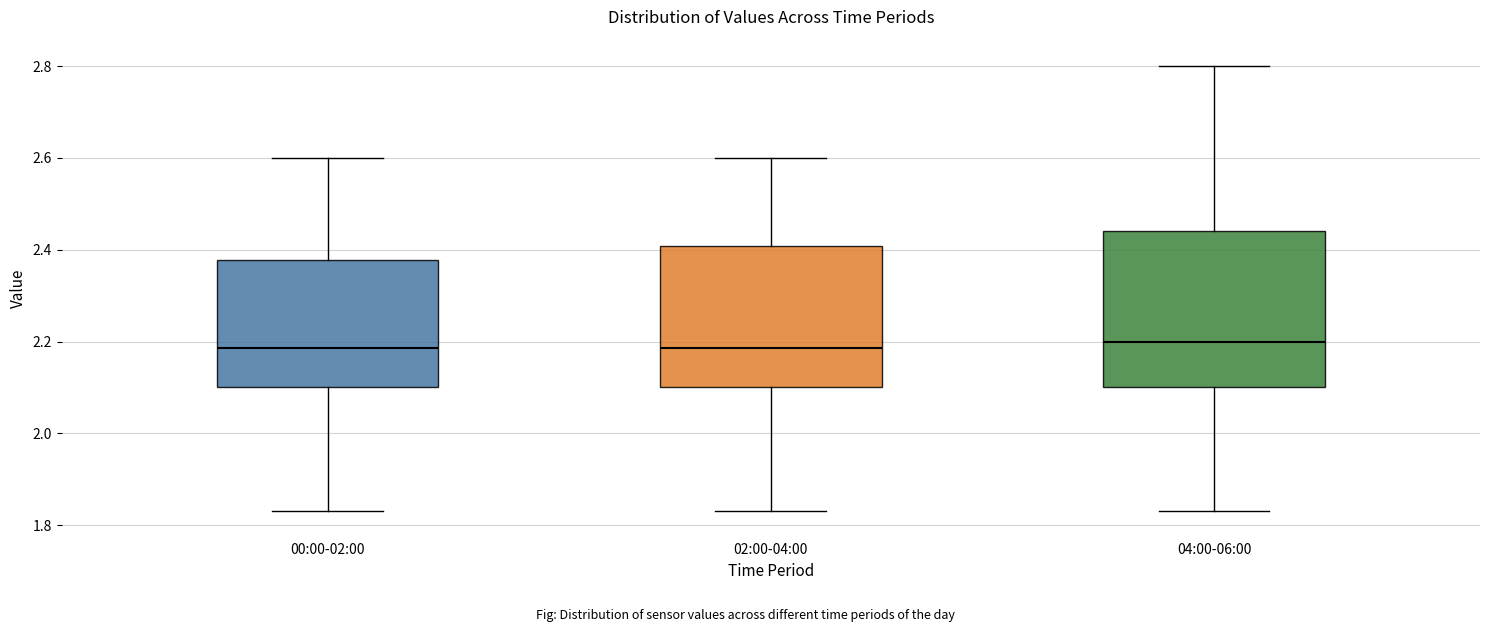

Reading left to right, transcribe this box plot: for each box, give where its median line is, the range the box spans, and where its two whiskers end, as read against the y-axis. The values are not printed on the chart, so give them approximately, as read against the axis.

00:00-02:00: median 2.18, box 2.10 to 2.38, whiskers 1.84 to 2.60
02:00-04:00: median 2.18, box 2.10 to 2.40, whiskers 1.84 to 2.60
04:00-06:00: median 2.20, box 2.10 to 2.44, whiskers 1.84 to 2.80